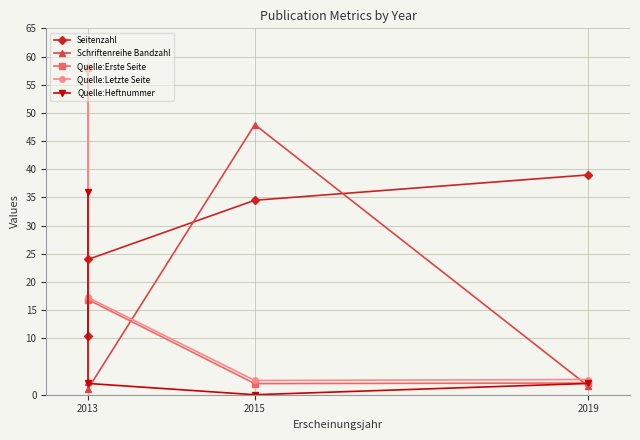

Is the value of Quelle:Heftnummer at 2013 greater than the value of Quelle:Erste Seite at 2013?

No